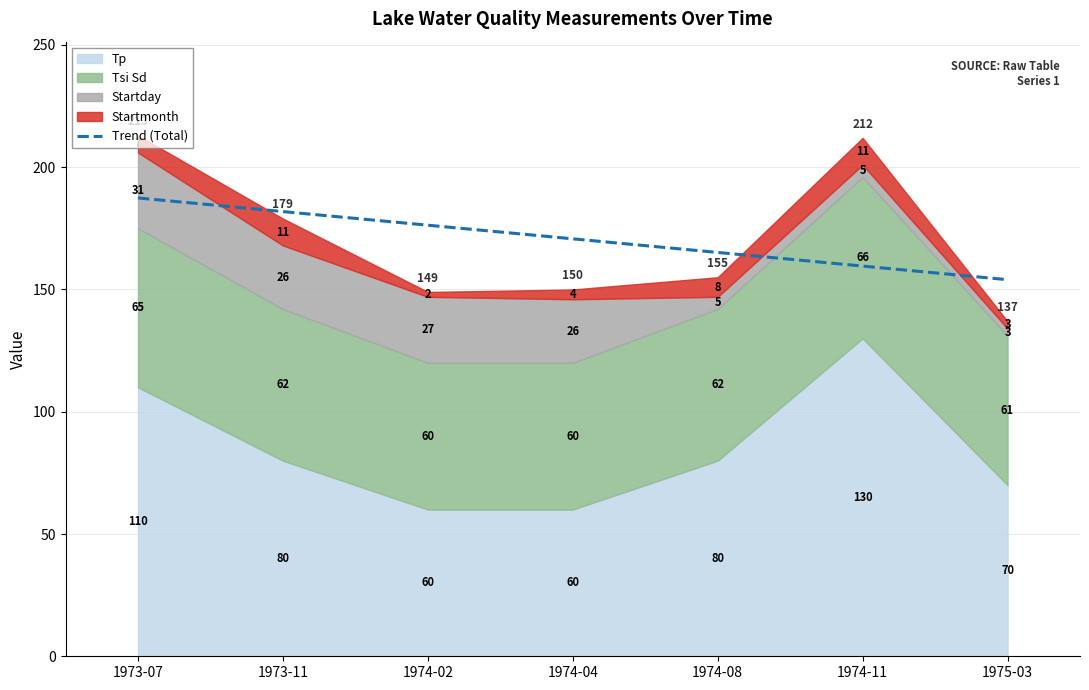

What position from the left is 1973-07?

1